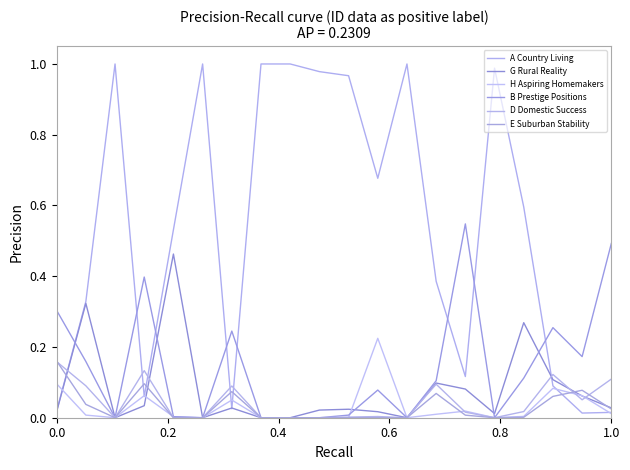

True or false: H Aspiring Homemakers and B Prestige Positions intersect in this chart.

True